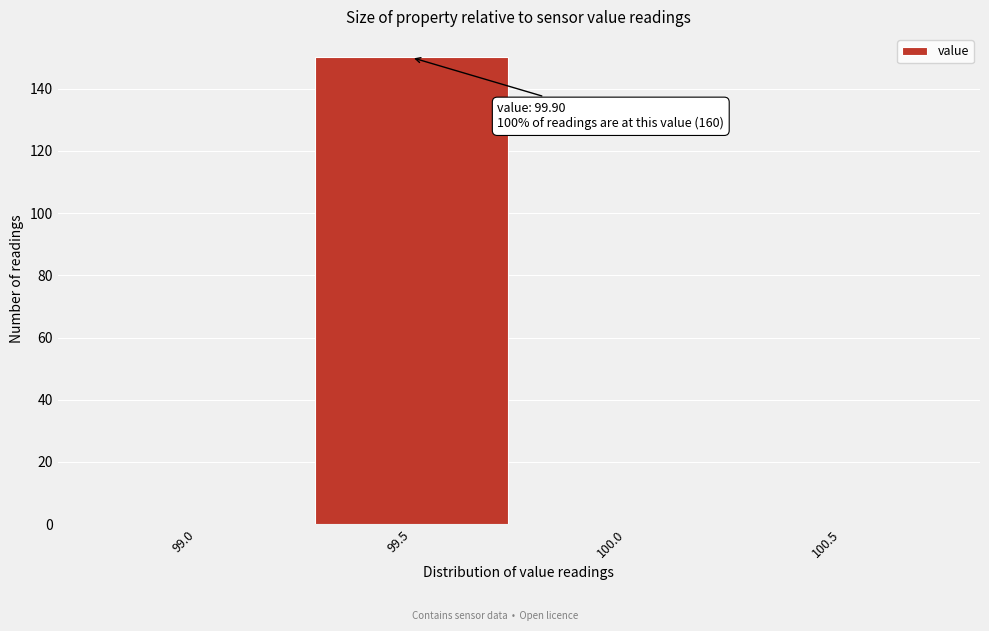

Reading left to right, transcribe all the data shown in this chart.

99.0=0	99.5=150	100.0=0	100.5=0